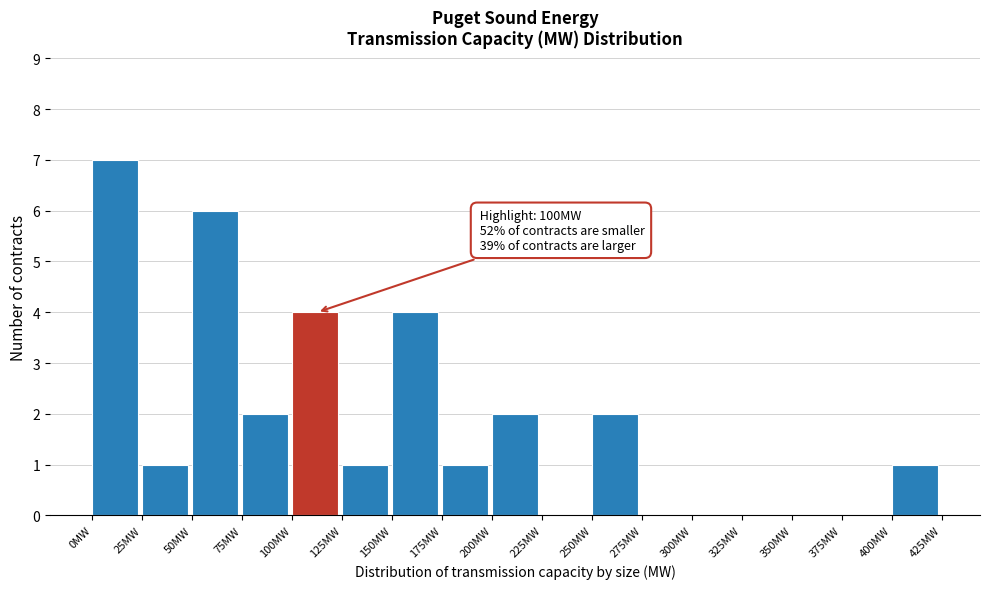

Over which range of the x-axis is the bar tallest?

0 to 25